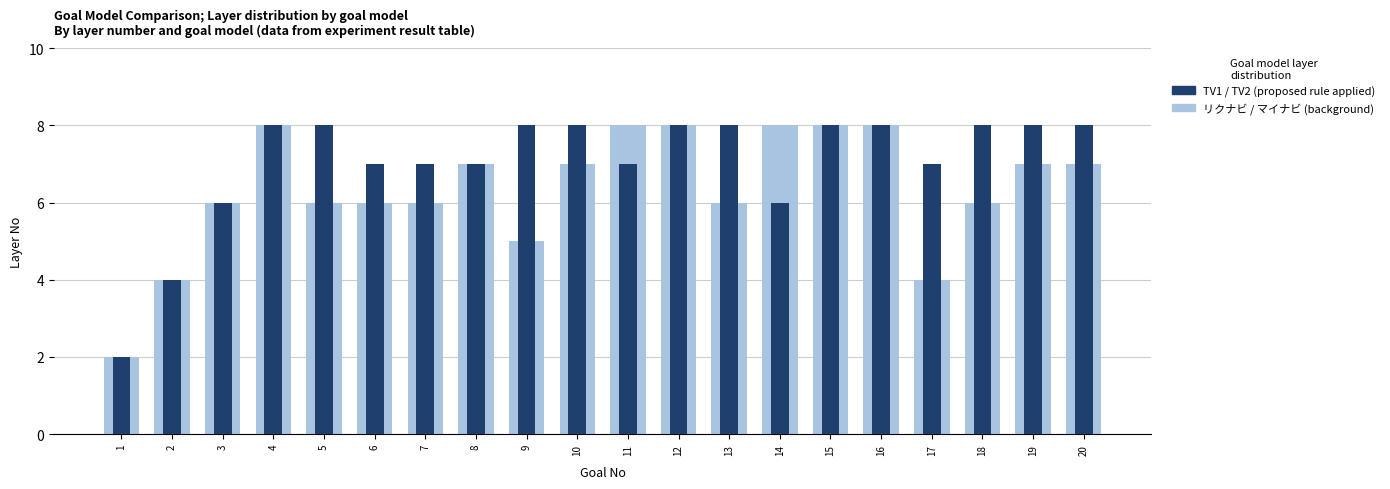

What is the value of the マイナビ / リクナビ (background) bar at the 2nd from the left?

4